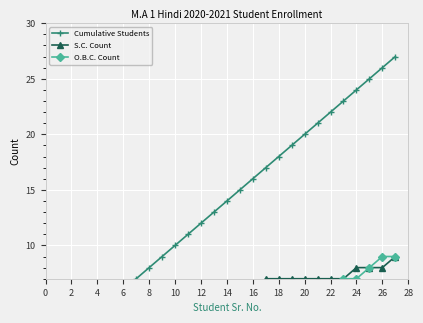

What is the difference between the second highest and minimum values in the O.B.C. Count series?

9